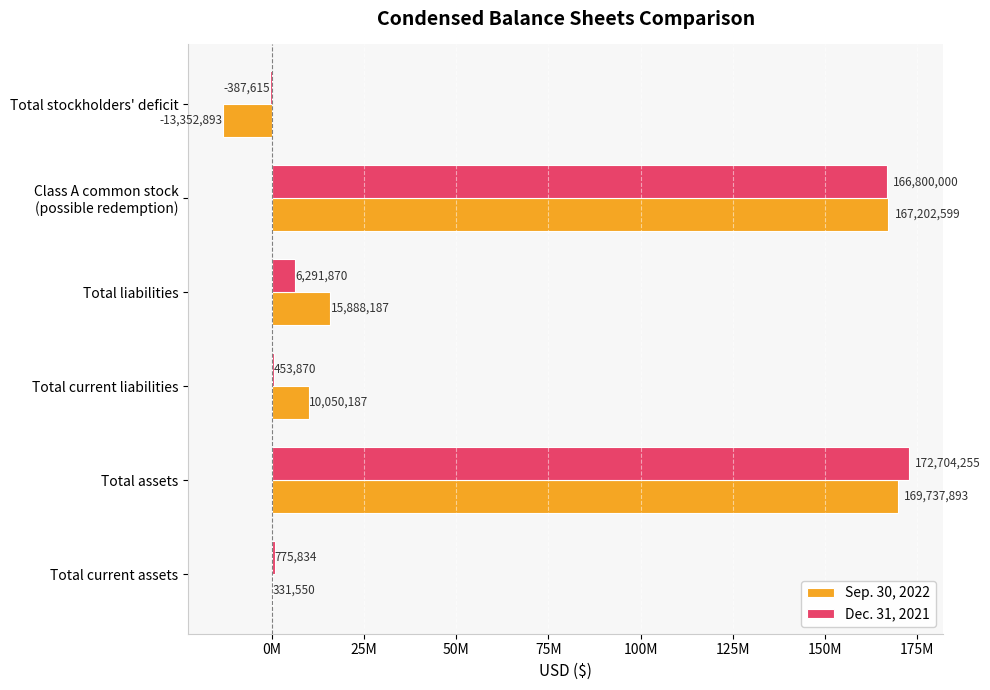

Which series has the largest total across all categories?

Sep. 30, 2022